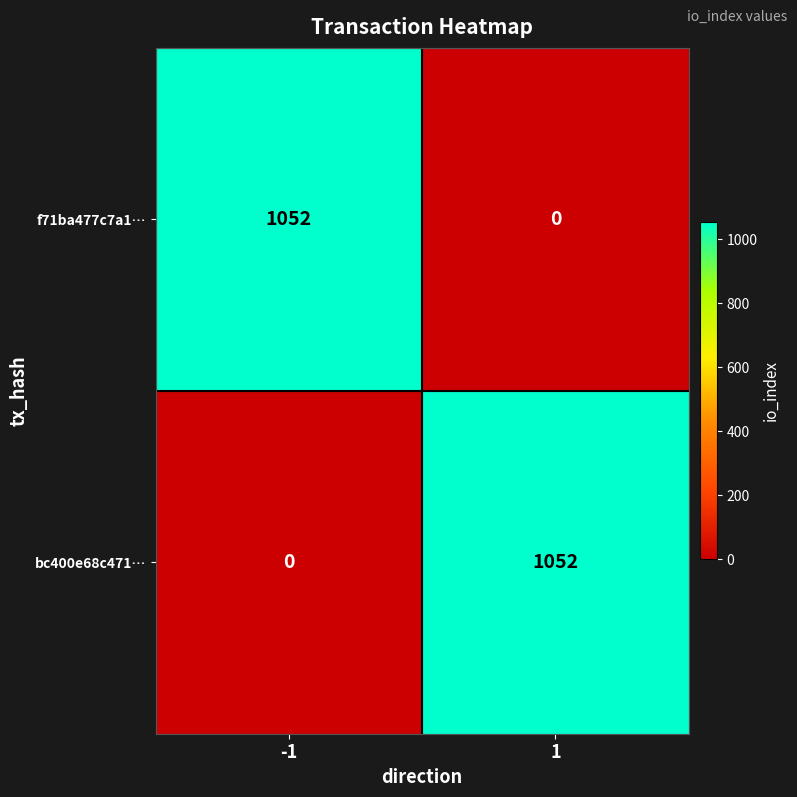

Count the number of categories in the chart.

2